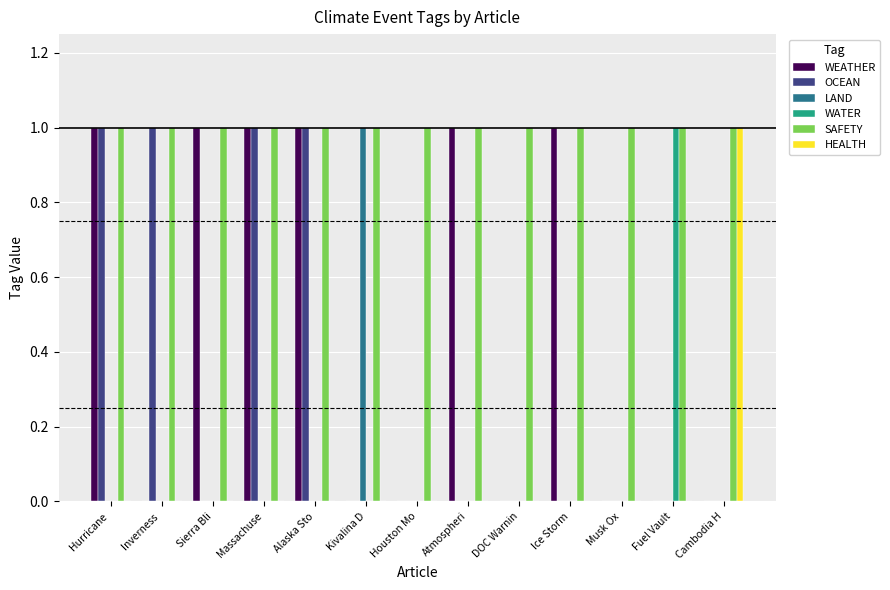

Reading left to right, extract all data points from this chart.

WEATHER: 1	0	1	1	1	0	0	1	0	1	0	0	0
OCEAN: 1	1	0	1	1	0	0	0	0	0	0	0	0
LAND: 0	0	0	0	0	1	0	0	0	0	0	0	0
WATER: 0	0	0	0	0	0	0	0	0	0	0	1	0
SAFETY: 1	1	1	1	1	1	1	1	1	1	1	1	1
HEALTH: 0	0	0	0	0	0	0	0	0	0	0	0	1